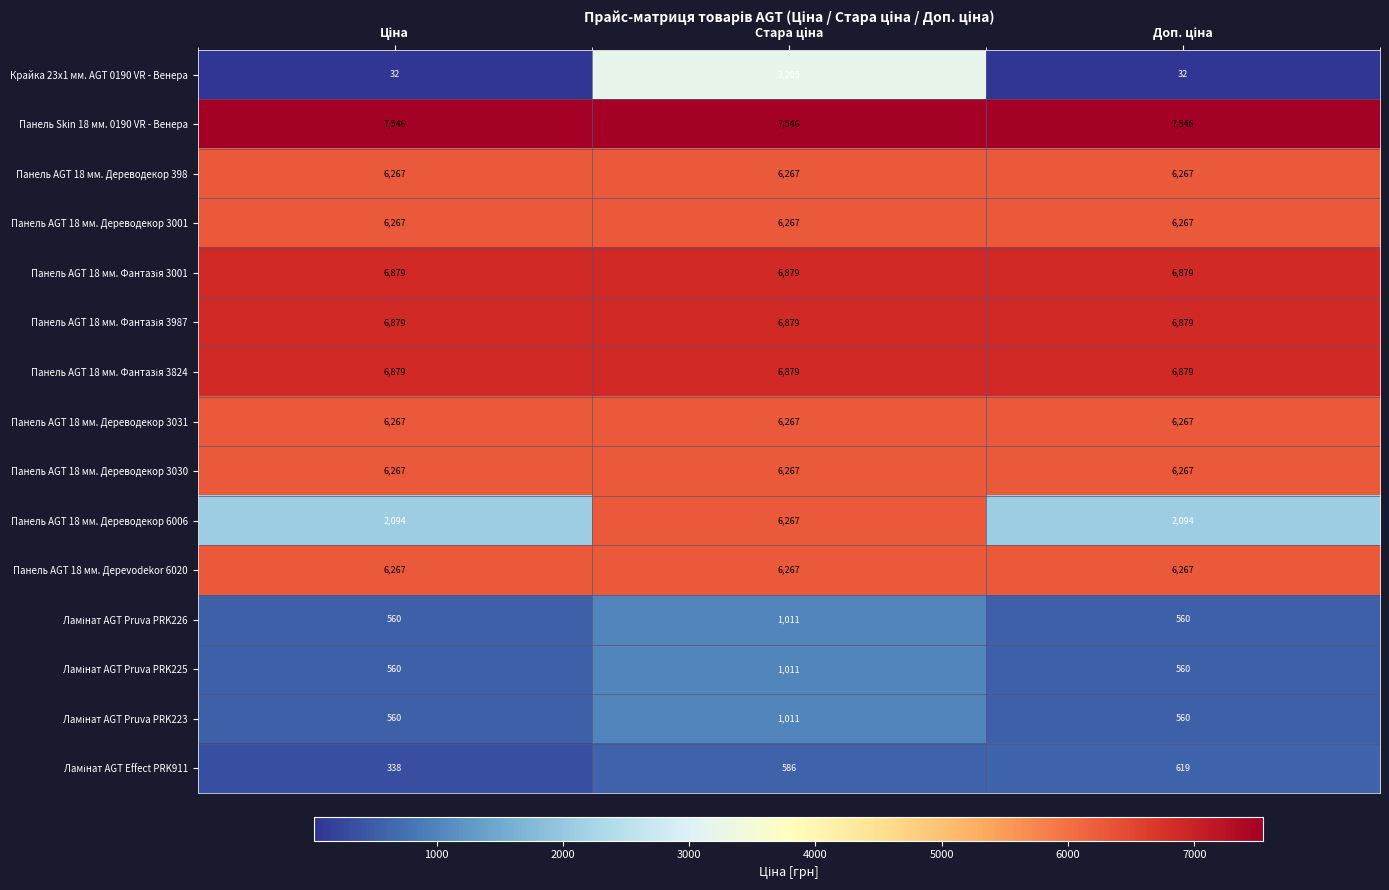

At how many categories does at least one series exceed 5910?

3